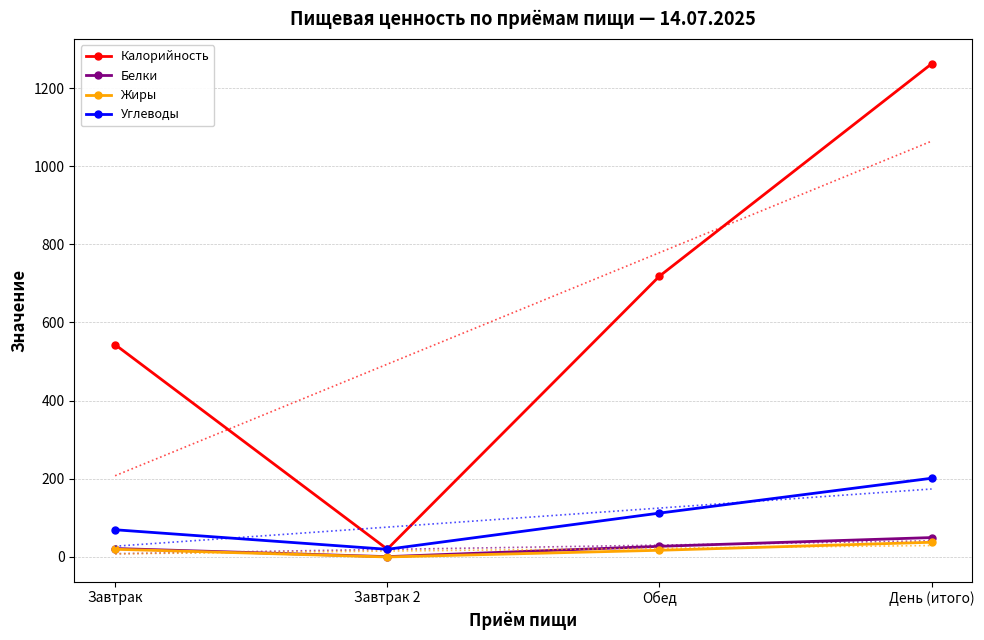

At which label does Углеводы first exceed 112?

Обед